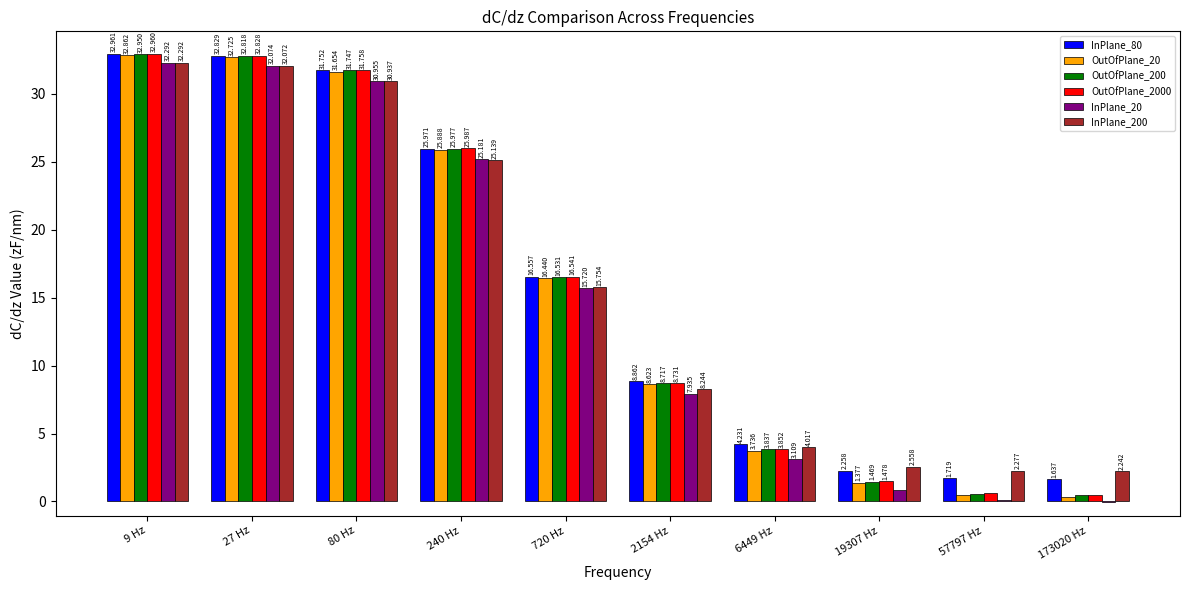

What is the lowest value of the OutOfPlane_2000 series?

0.5